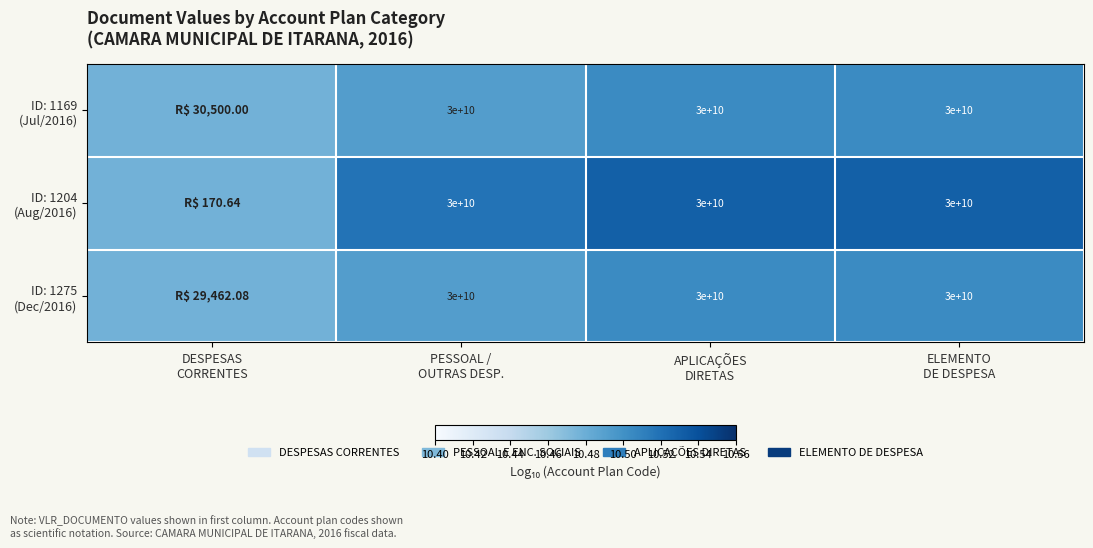

At which category is the sum across all series the highest?

ELEMENTO
DE DESPESA